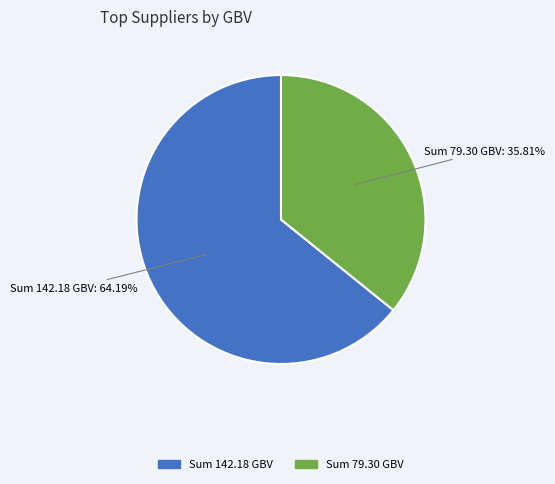

Is there a majority slice in this chart?

Yes